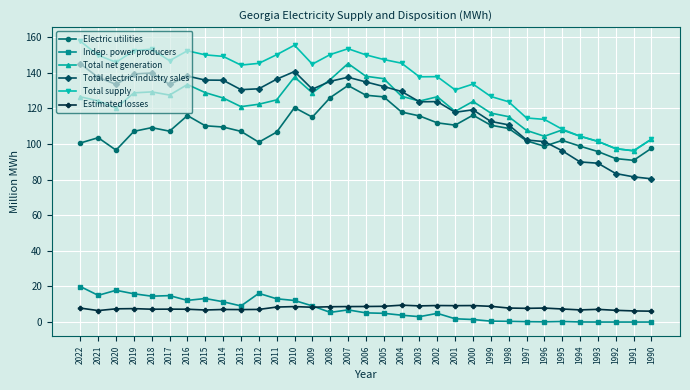

In Electric utilities, how many points are lower than both neighbors (excluding endpoints)?

7